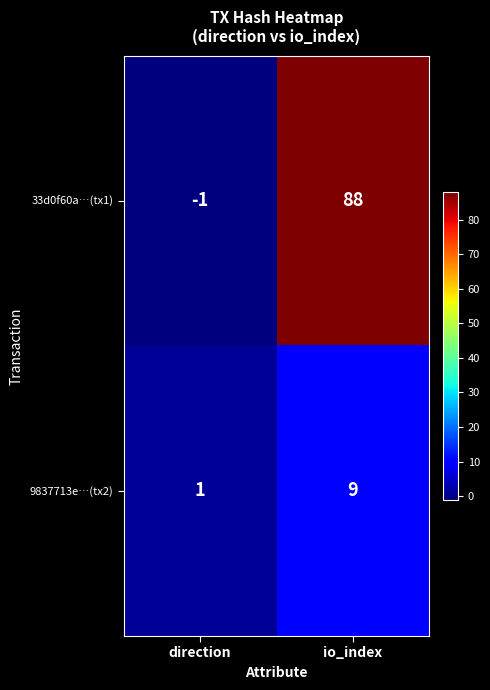

What is the sum of the 33d0f60a…(tx1) values at io_index and direction?

87